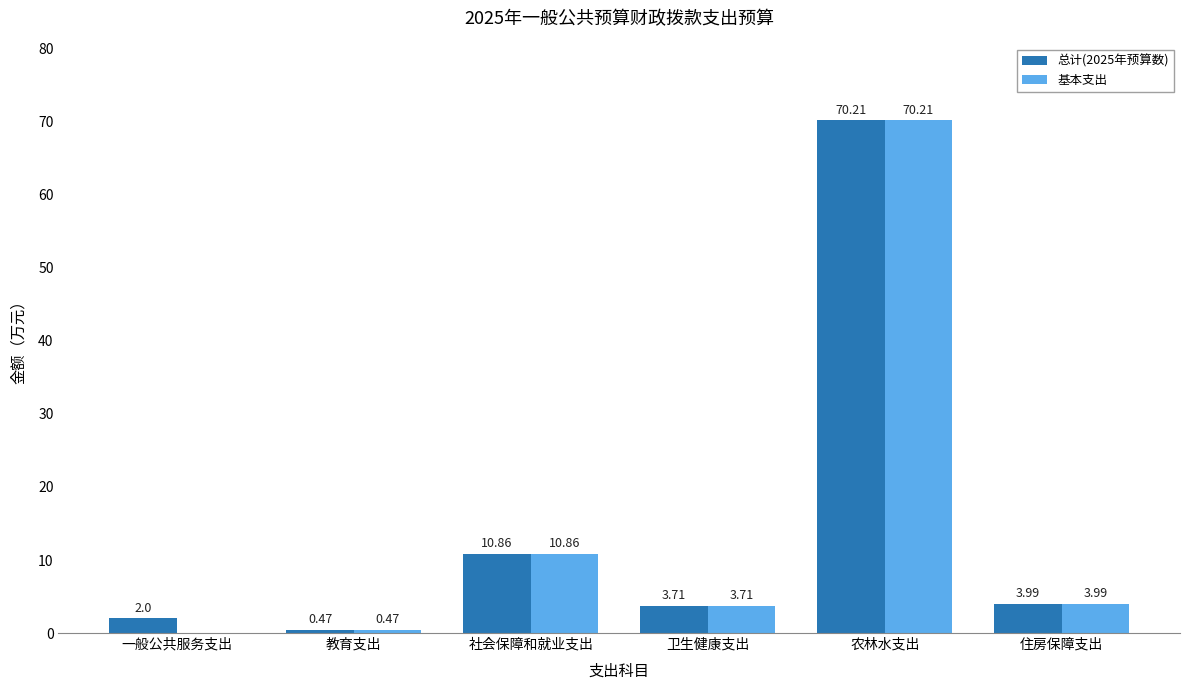

Which category has the highest value across all series?

农林水支出